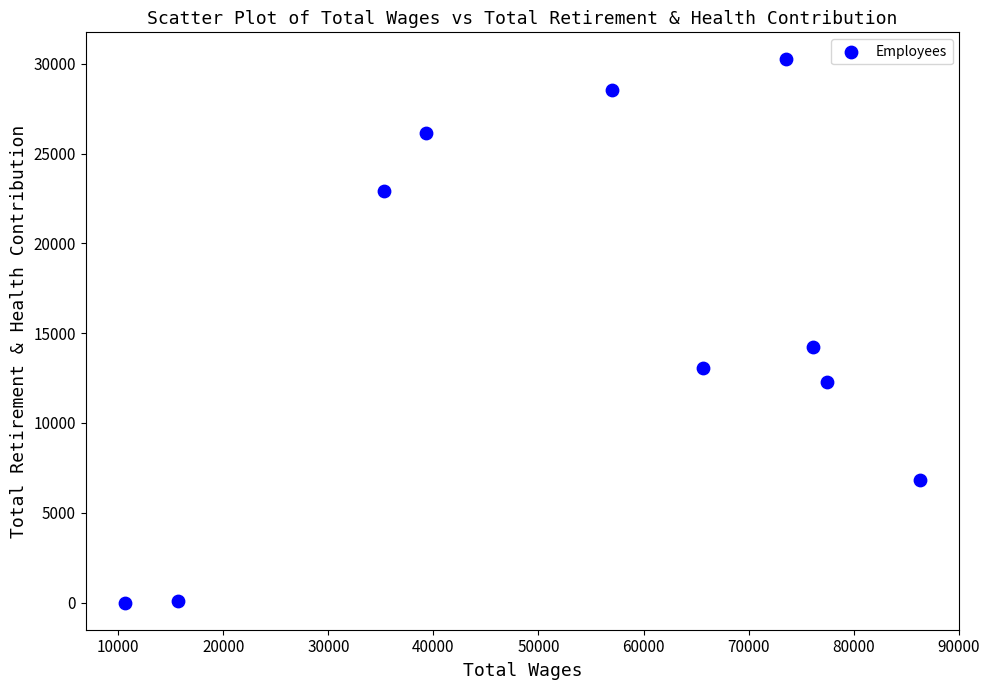

What Y value in the scatter plot is closest to 15117?

14247